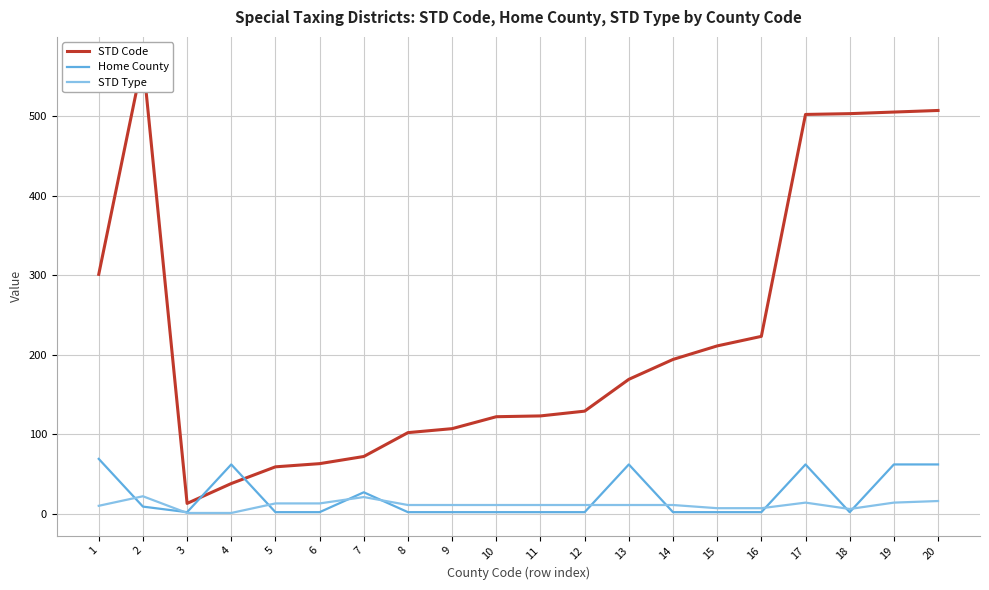

How many times do Home County and STD Code cross each other?

2